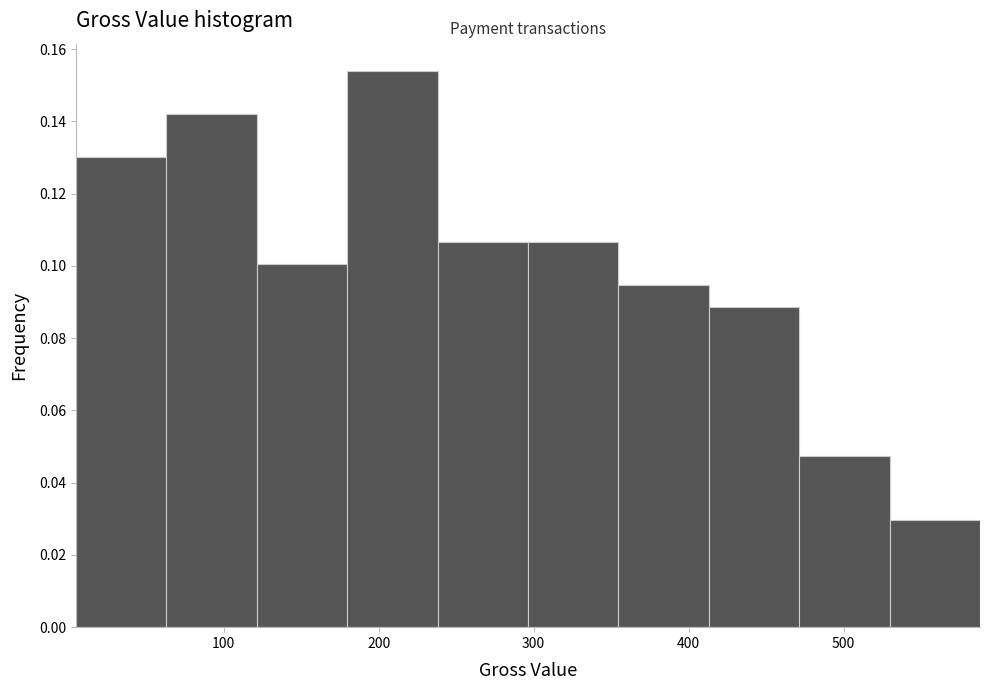

Which range on the x-axis has the tallest bar?

180 to 240